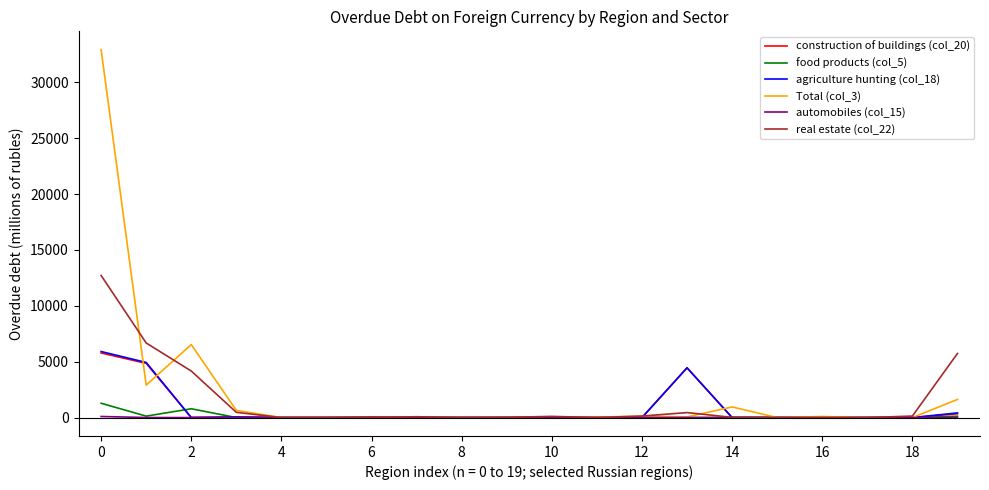

Which series has the largest range (max minus min)?

Total (col_3)